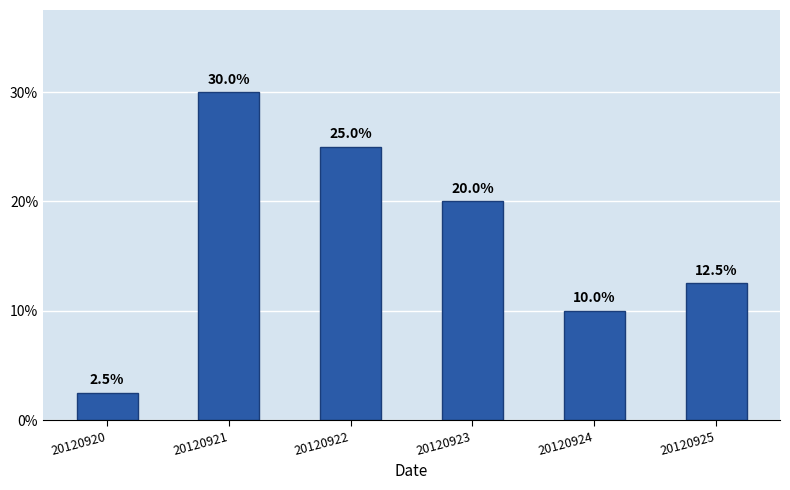

Read the value at 20120925.

12.5